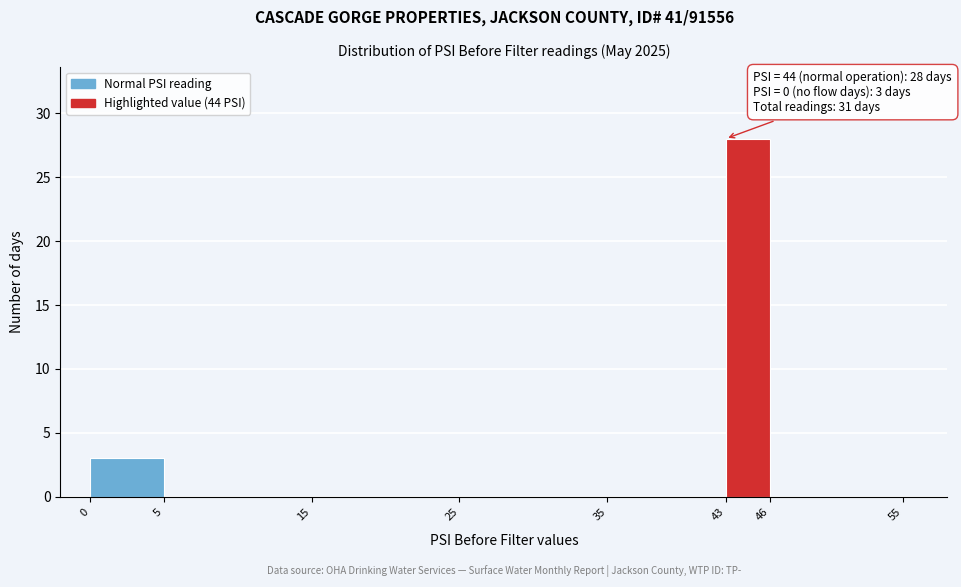

Which range on the x-axis has the tallest bar?

43 to 46